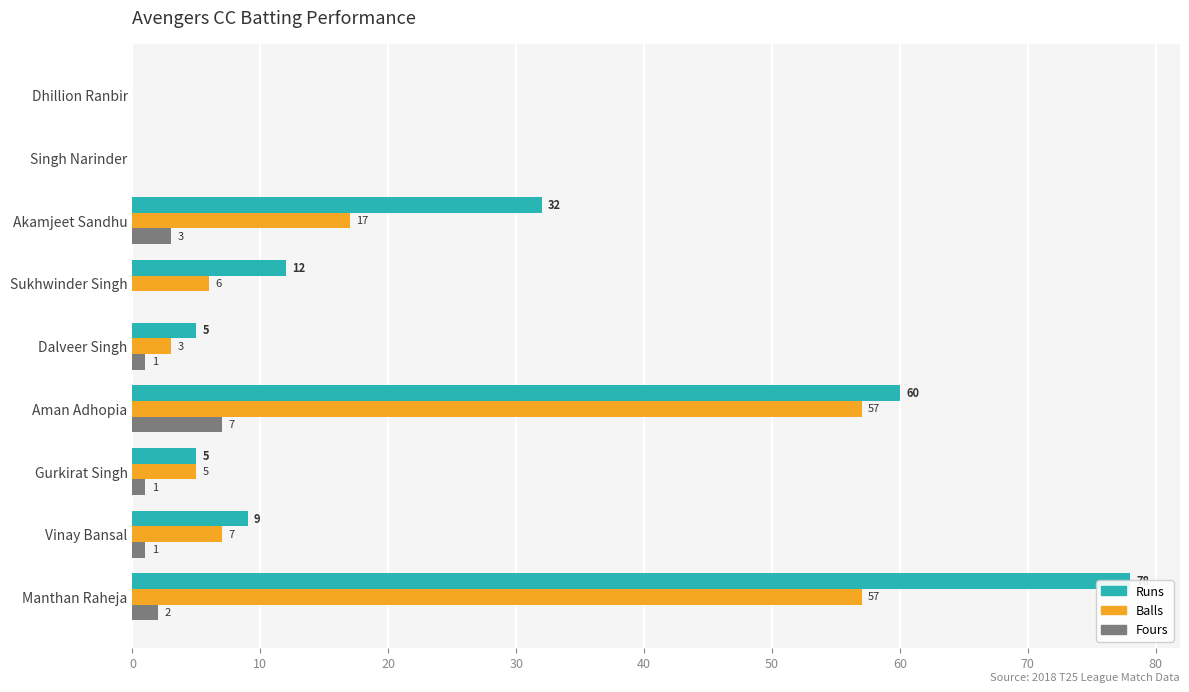

What is the sum of all Balls values?

152